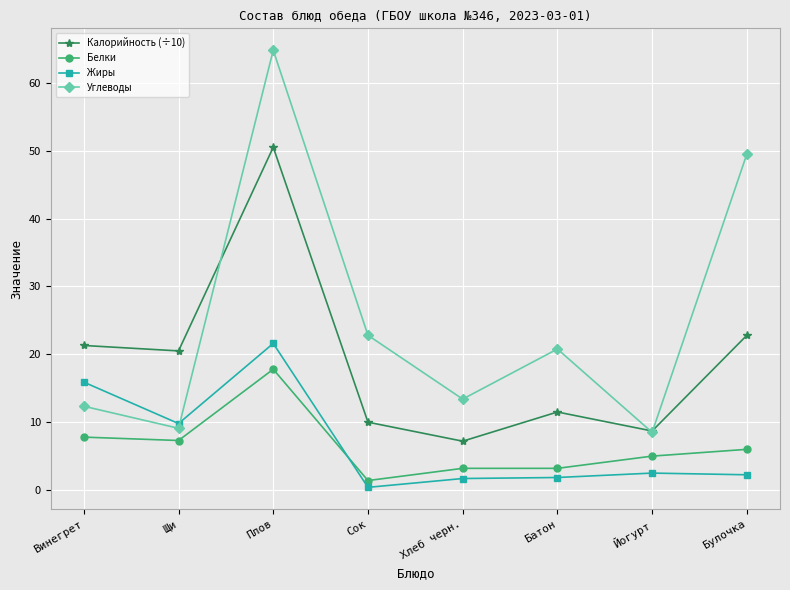

What value does the Углеводы series have at Батон?

20.8